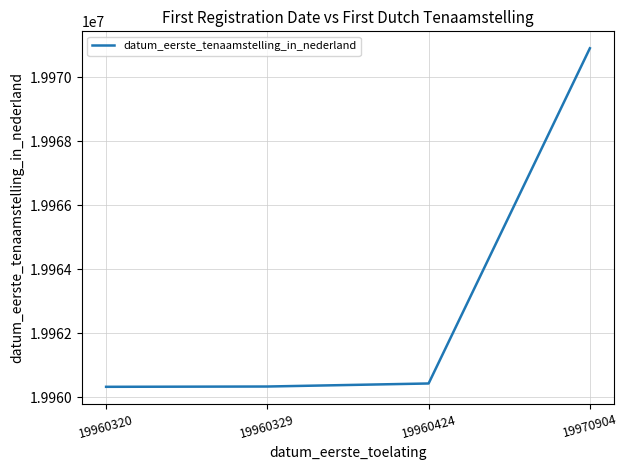

What is the ratio of the value at 19970904 to the value at 19960424?

1.0